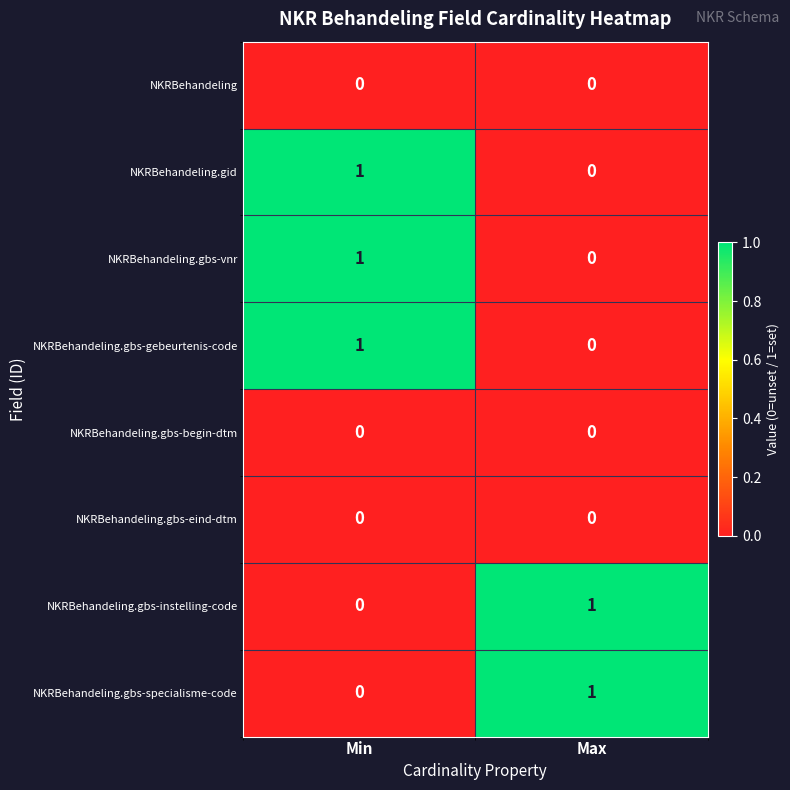

Reading right to left, list all the values displayed in this chart.

NKRBehandeling: Max=0	Min=0
NKRBehandeling.gid: Max=0	Min=1
NKRBehandeling.gbs-vnr: Max=0	Min=1
NKRBehandeling.gbs-gebeurtenis-code: Max=0	Min=1
NKRBehandeling.gbs-begin-dtm: Max=0	Min=0
NKRBehandeling.gbs-eind-dtm: Max=0	Min=0
NKRBehandeling.gbs-instelling-code: Max=1	Min=0
NKRBehandeling.gbs-specialisme-code: Max=1	Min=0